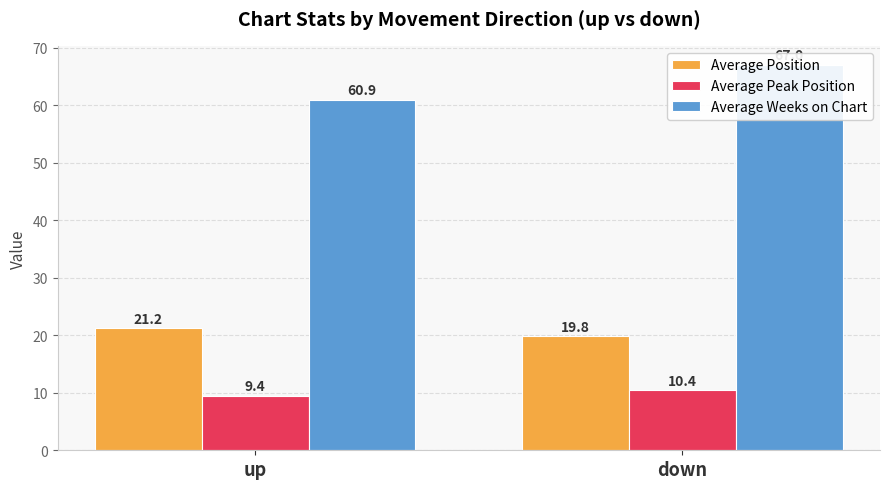

At which label does Average Peak Position first exceed 10?

down